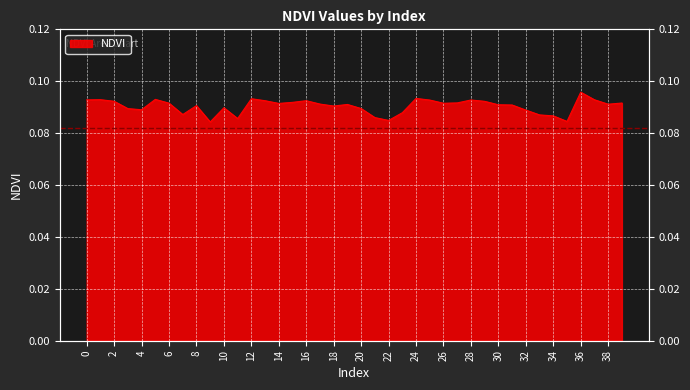

At which category does the data reach its first local peak?

1